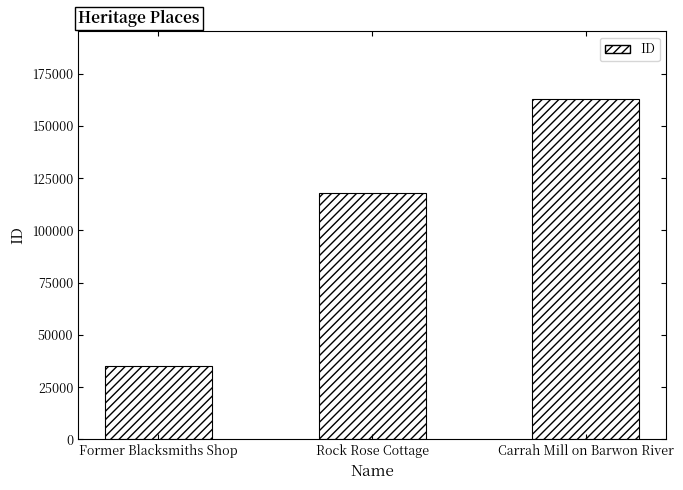

What is the average value?

105210